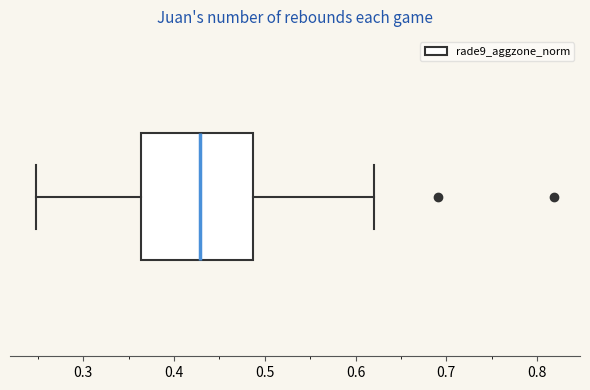

Read this box plot against the x-axis: the position of the median line, the range covered by the box, and the ends of both whiskers. The values are not printed on the chart, so give them approximately, as read against the axis.

median 0.43, box 0.36 to 0.49, whiskers 0.25 to 0.62